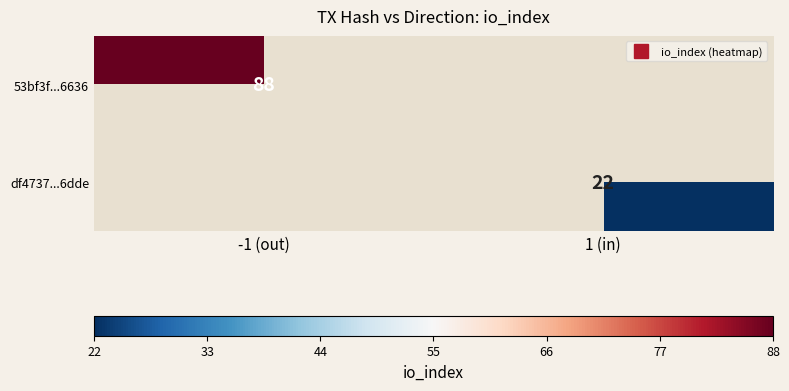

At which category does the chart reach its peak across all series?

-1 (out)